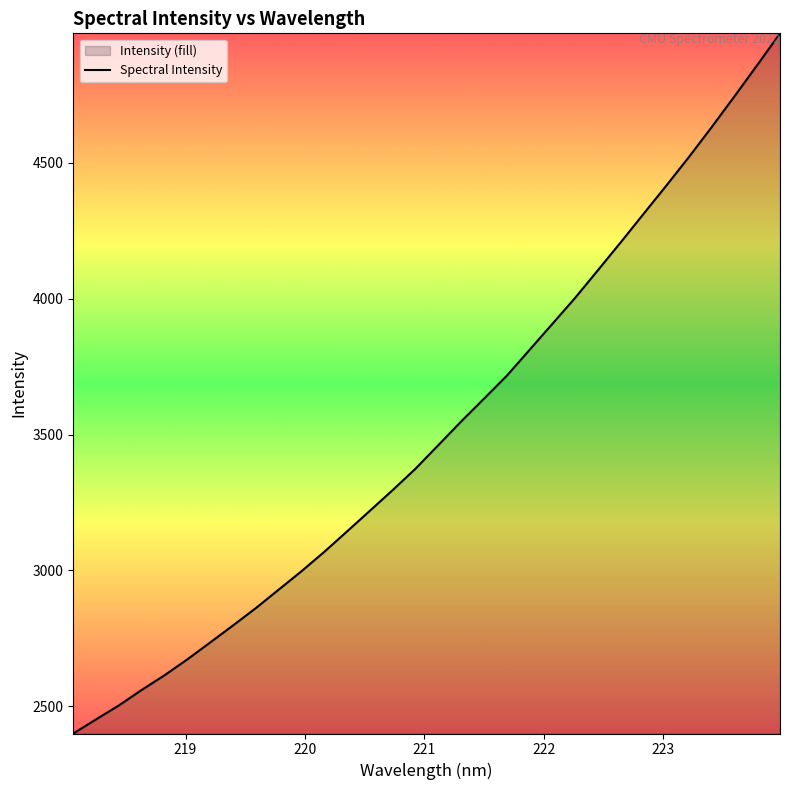

What is the difference between the second highest and minimum values?

2460.8